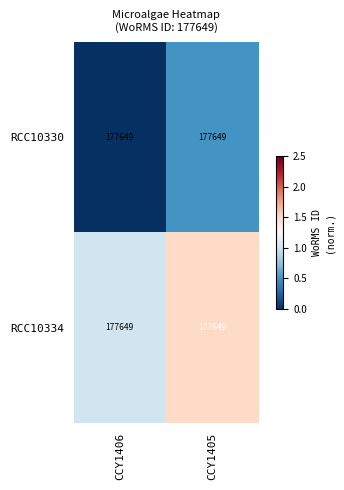

True or false: RCC10330 has a value of 0.0 at CCY1406.

True